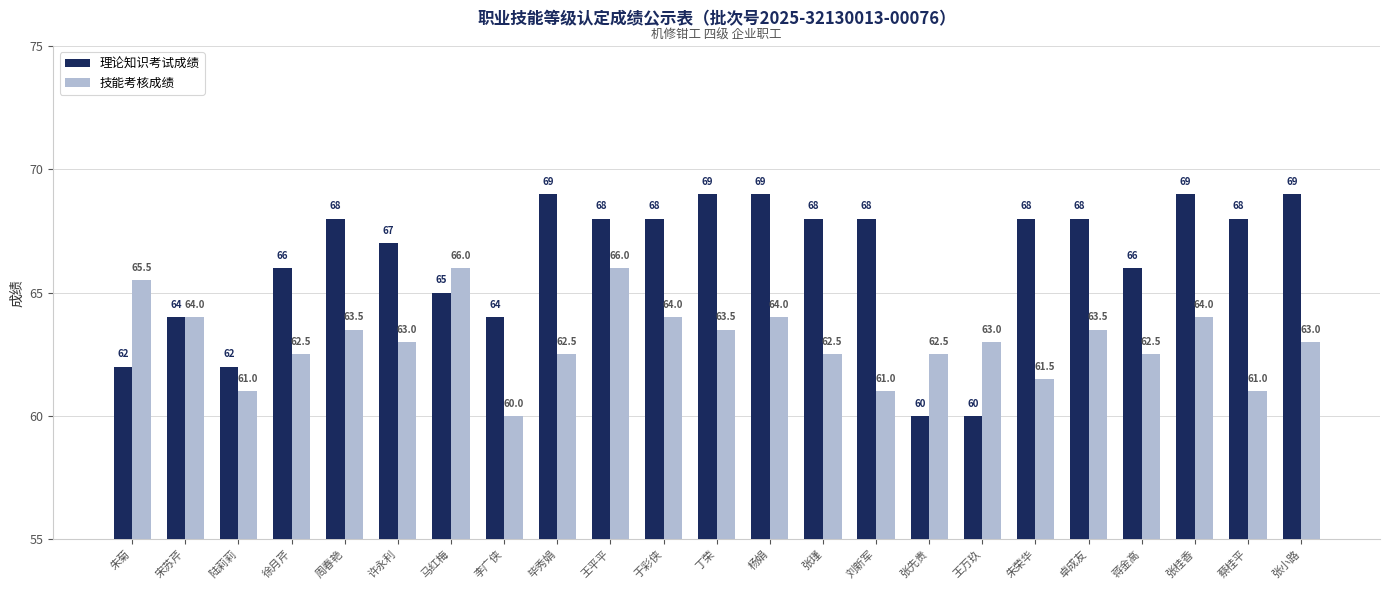

Rank the series at 许永利 from lowest to highest value.

技能考核成绩, 理论知识考试成绩